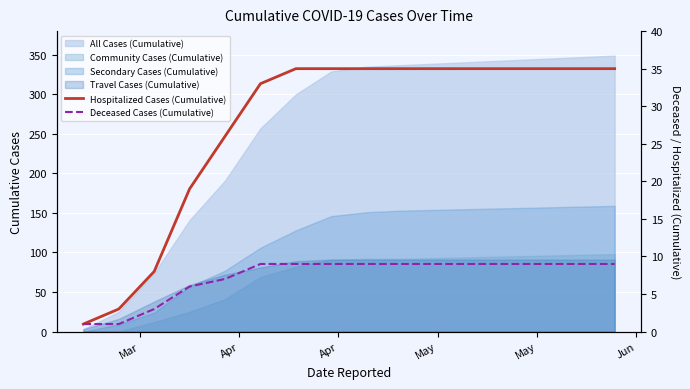

How many lines are shown in the chart?

2